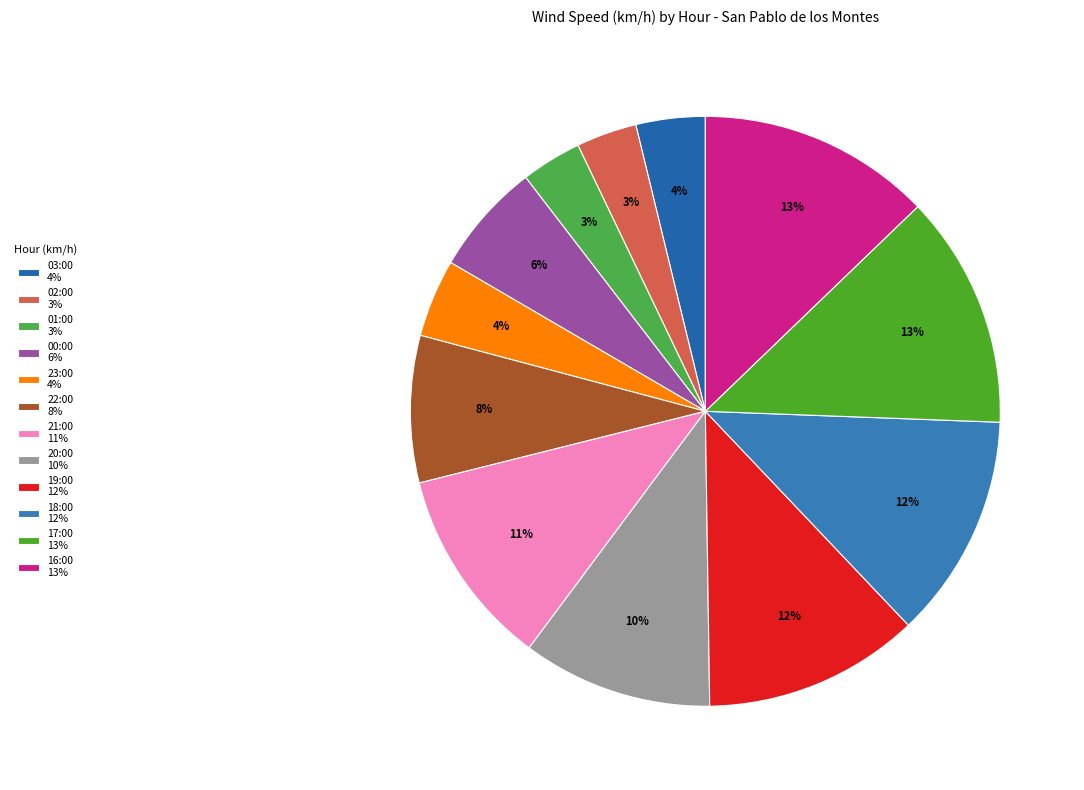

How many slices are in this pie chart?

12